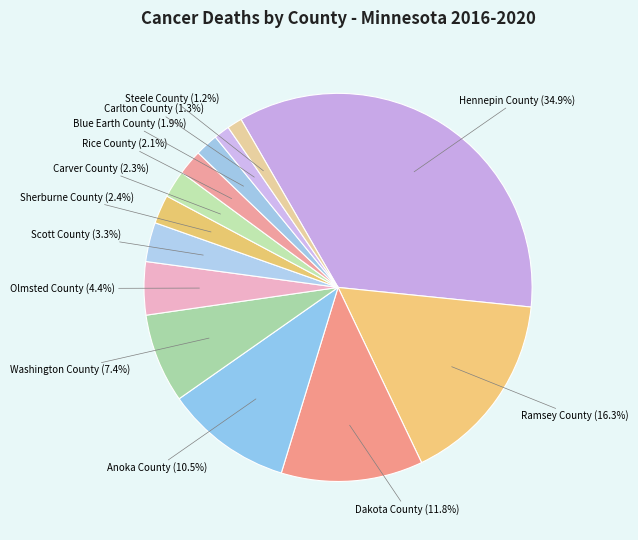

The Carver County slice represents 2% of the pie. True or false?

True